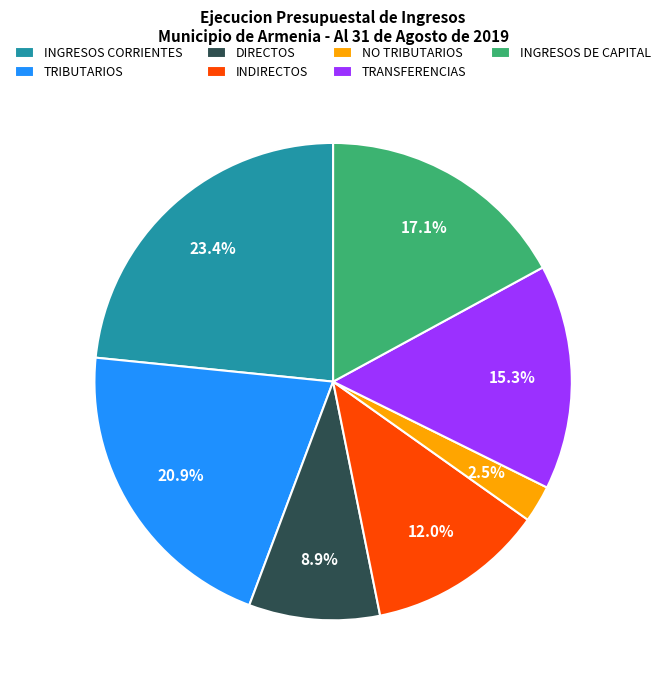

What is the ratio of the value at INGRESOS DE CAPITAL to the value at INGRESOS CORRIENTES?

0.7